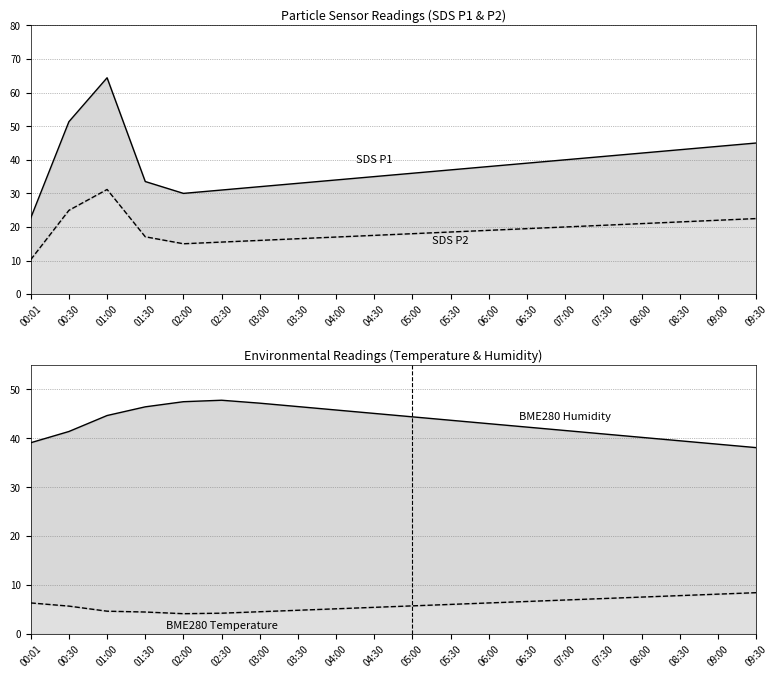

At which category is the sum across all series the highest?

01:00